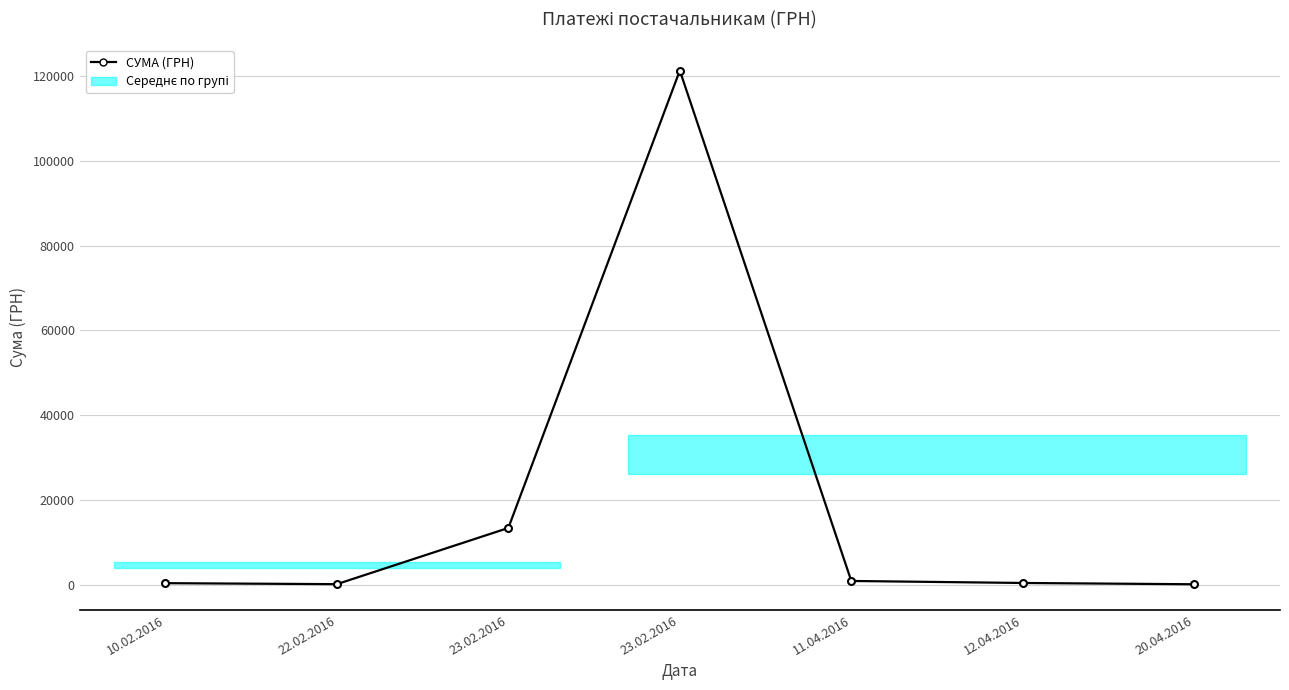

Read the value at 23.02.2016.

121183.9